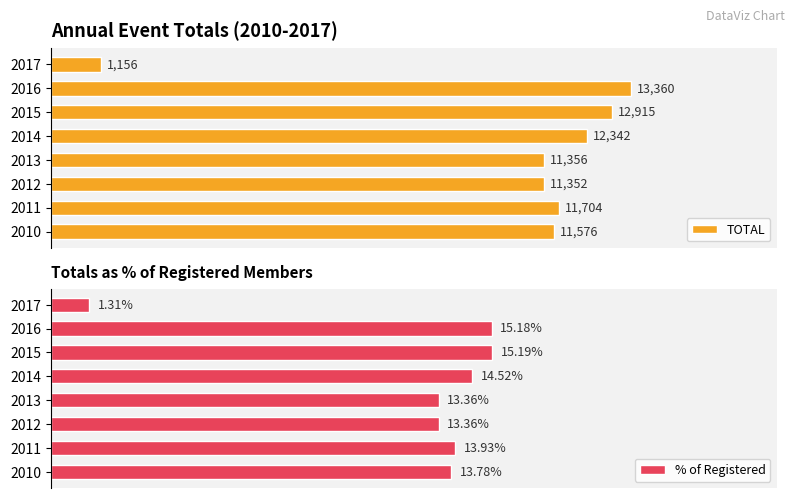

Reading right to left, list all the values displayed in this chart.

TOTAL: 1156.0	13360.0	12915.0	12342.0	11356.0	11352.0	11704.0	11576.0
% of Registered: 1.3	15.2	15.2	14.5	13.4	13.4	13.9	13.8